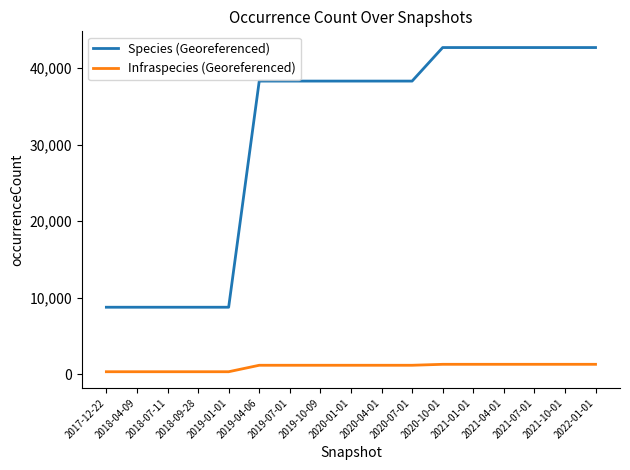

True or false: Infraspecies (Georeferenced) and Species (Georeferenced) intersect in this chart.

False